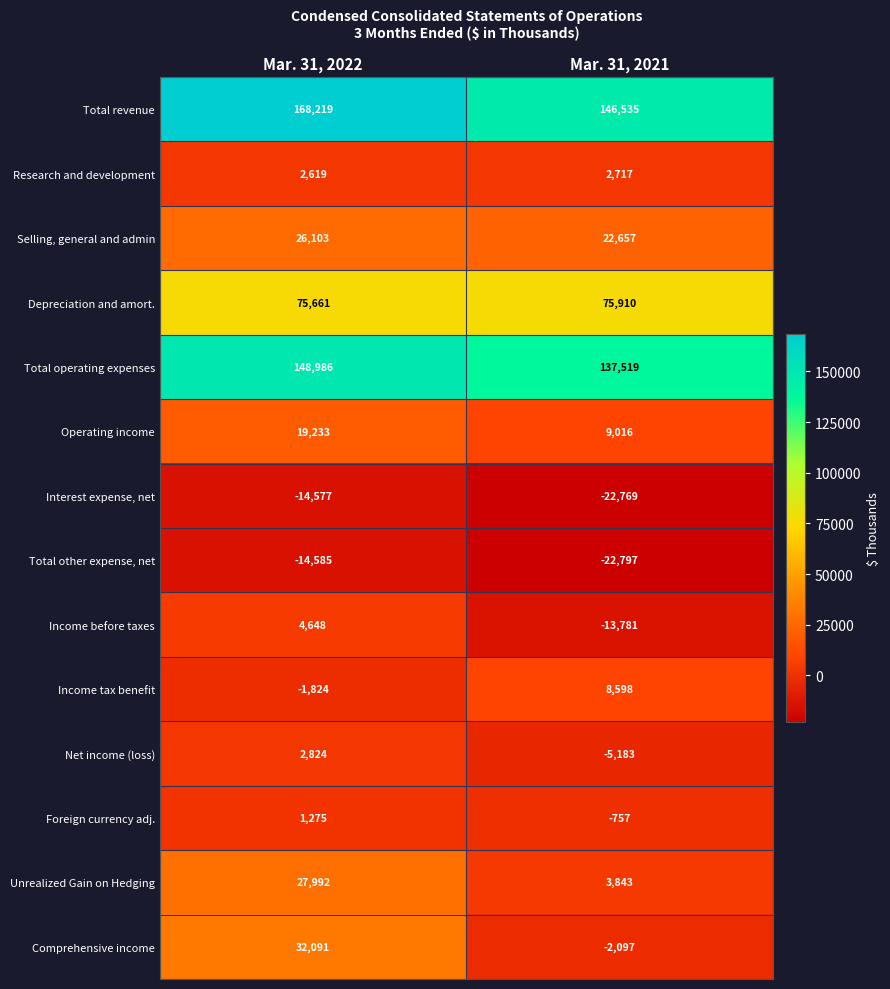

Reading left to right, transcribe all the data shown in this chart.

Total revenue: Mar. 31, 2022=168219	Mar. 31, 2021=146535
Research and development: Mar. 31, 2022=2619	Mar. 31, 2021=2717
Selling, general and admin: Mar. 31, 2022=26103	Mar. 31, 2021=22657
Depreciation and amort.: Mar. 31, 2022=75661	Mar. 31, 2021=75910
Total operating expenses: Mar. 31, 2022=148986	Mar. 31, 2021=137519
Operating income: Mar. 31, 2022=19233	Mar. 31, 2021=9016
Interest expense, net: Mar. 31, 2022=-14577	Mar. 31, 2021=-22769
Total other expense, net: Mar. 31, 2022=-14585	Mar. 31, 2021=-22797
Income before taxes: Mar. 31, 2022=4648	Mar. 31, 2021=-13781
Income tax benefit: Mar. 31, 2022=-1824	Mar. 31, 2021=8598
Net income (loss): Mar. 31, 2022=2824	Mar. 31, 2021=-5183
Foreign currency adj.: Mar. 31, 2022=1275	Mar. 31, 2021=-757
Unrealized Gain on Hedging: Mar. 31, 2022=27992	Mar. 31, 2021=3843
Comprehensive income: Mar. 31, 2022=32091	Mar. 31, 2021=-2097